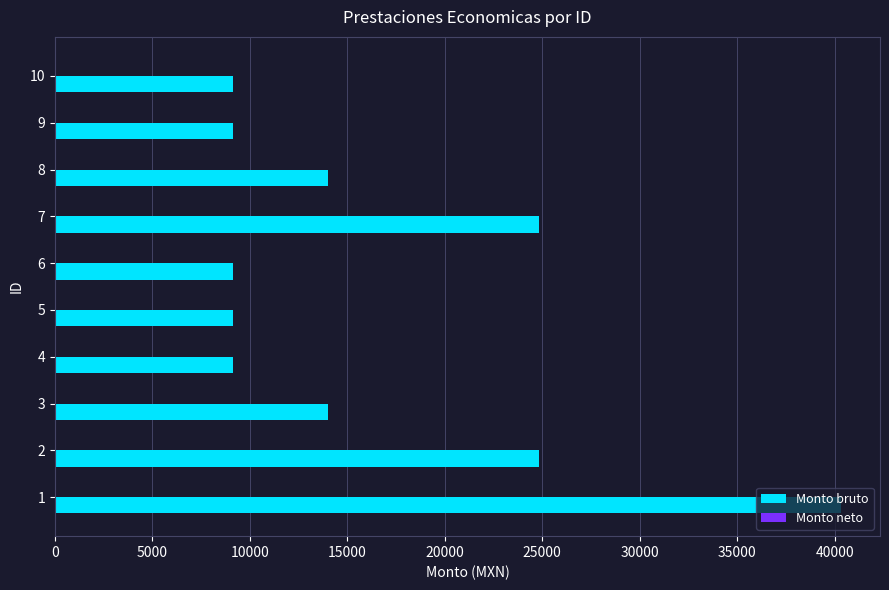

What is the maximum value shown in the chart?

40309.0